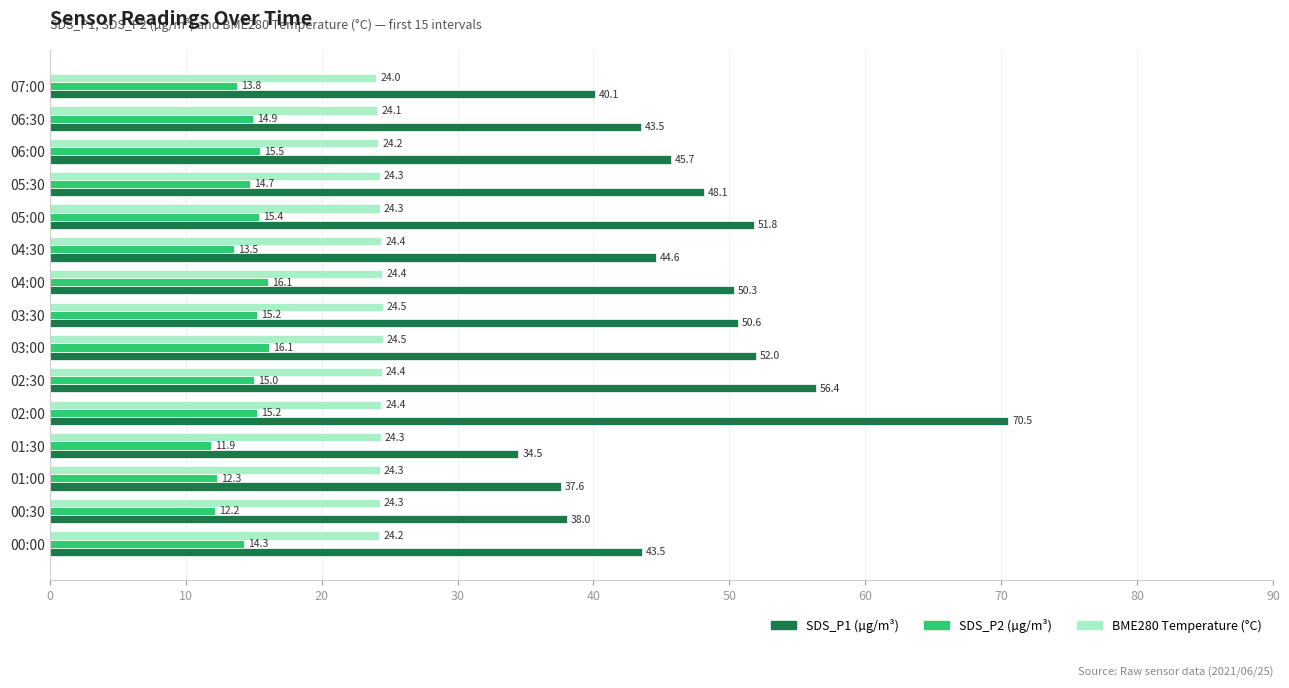

What is the spread (max minus min) of values at 02:00?

55.3